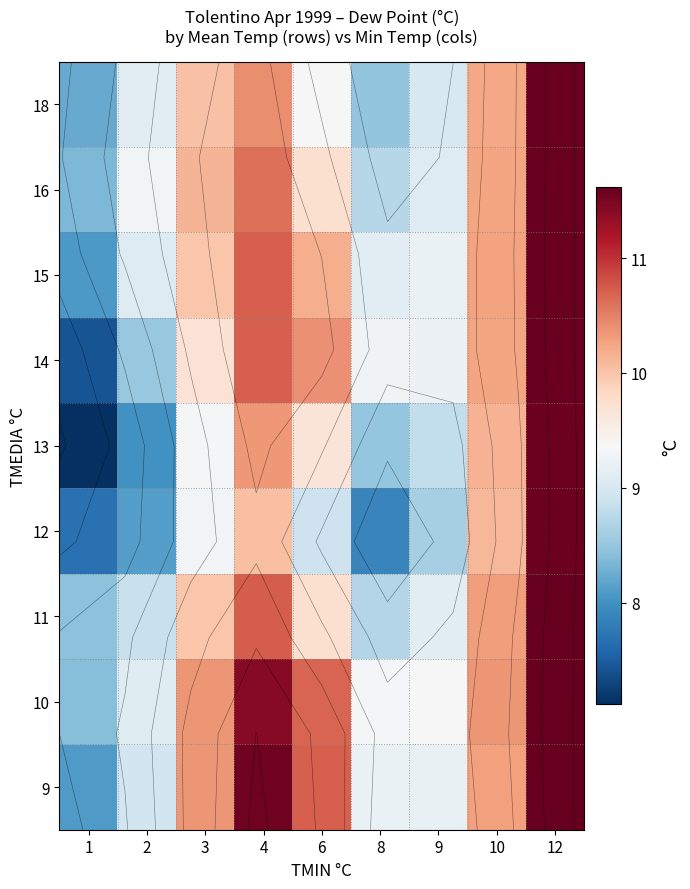

What is the sum of all 14 values?

87.1